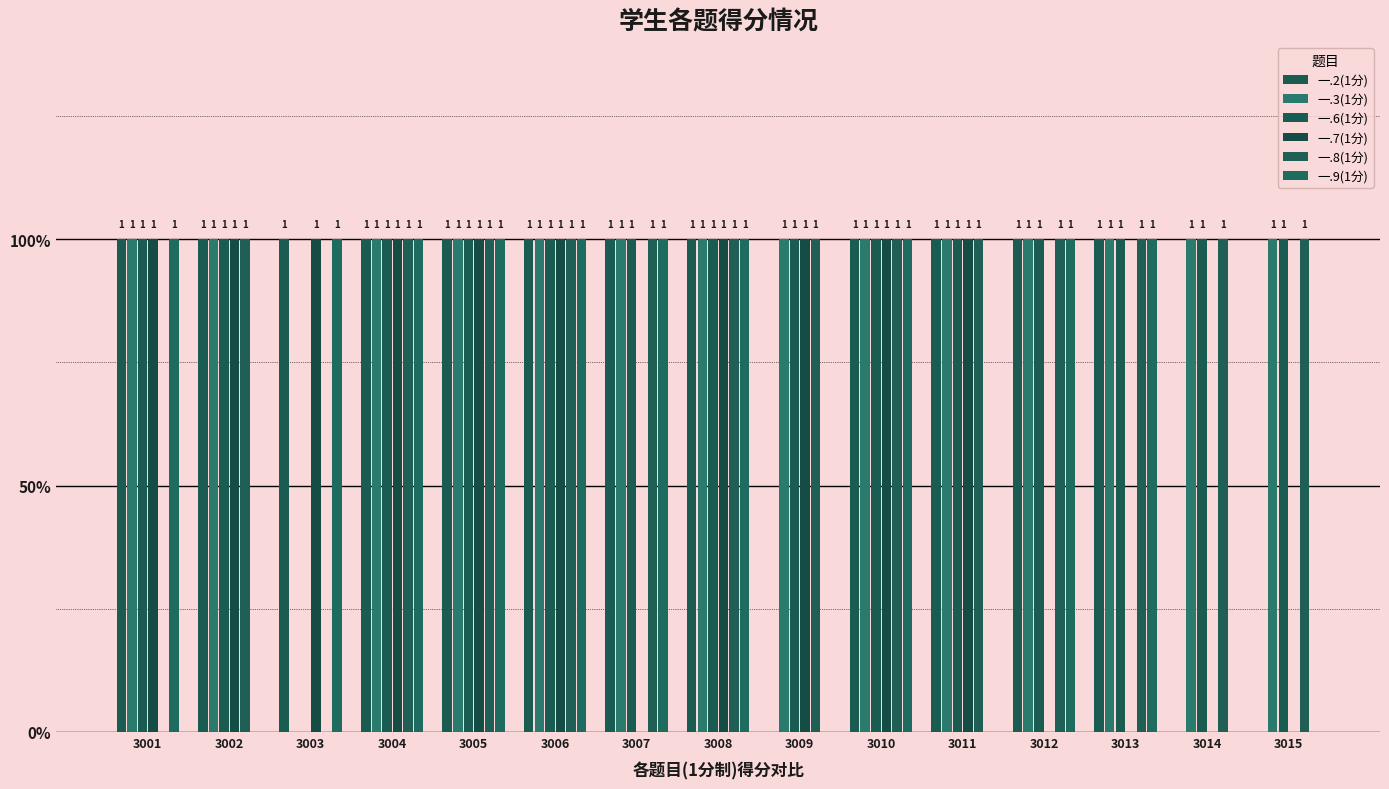

Does the chart contain stacked bars?

No